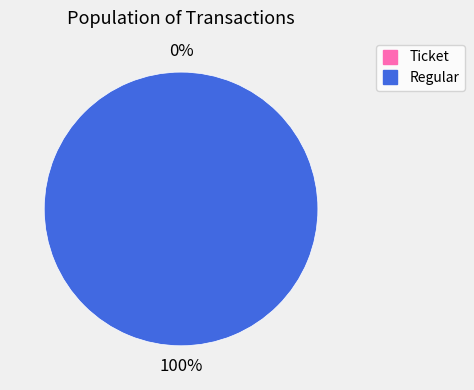

Which slice is the smallest?

Ticket